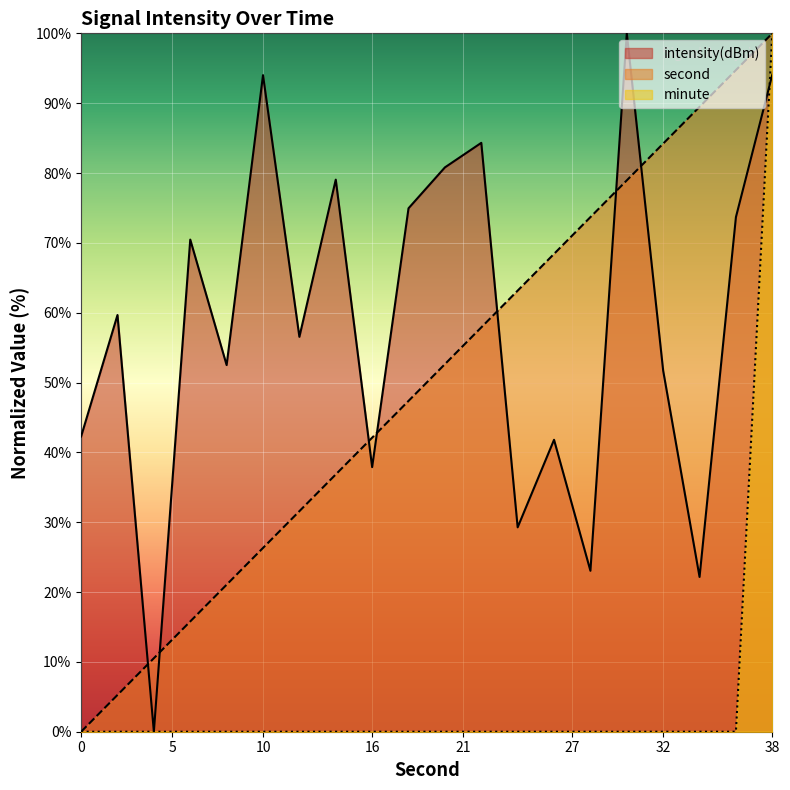

At which label does second first exceed 52?

20